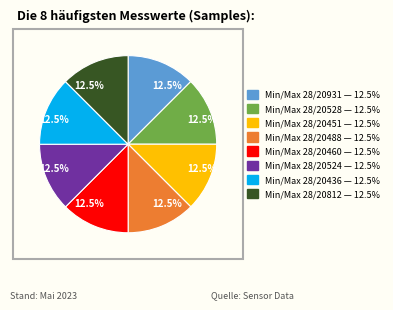

Does any single category account for the majority?

No